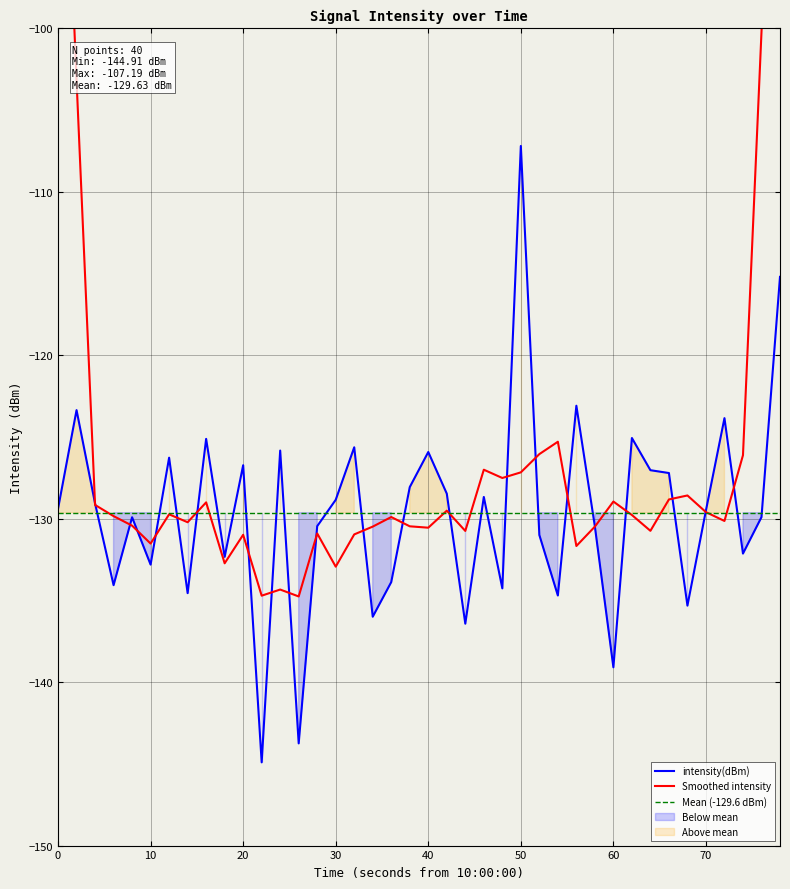

At which label does intensity(dBm) reach its peak?

50